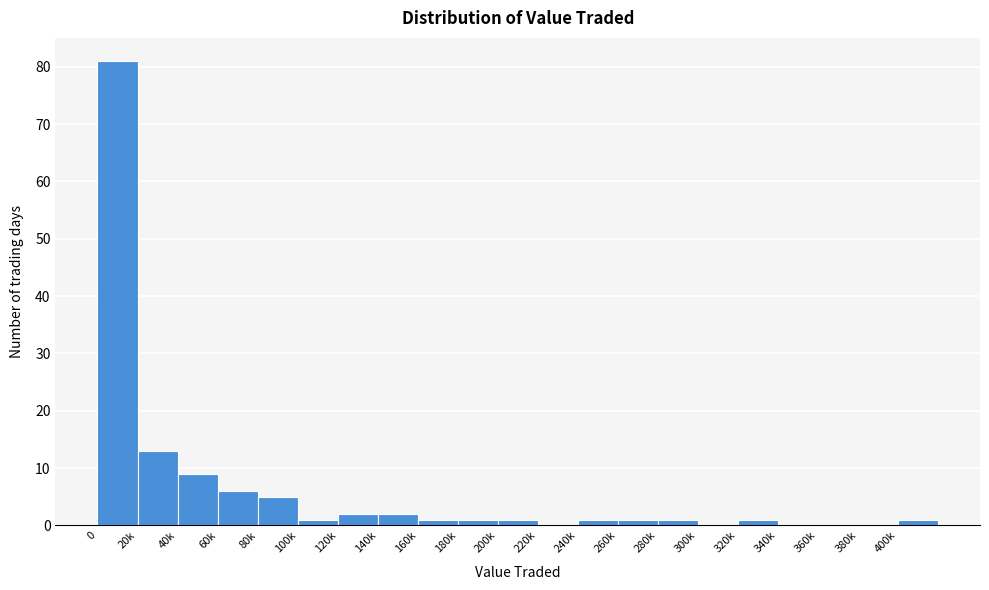

Reading left to right, transcribe all the data shown in this chart.

0=81	20k=13	40k=9	60k=6	80k=5	100k=1	120k=2	140k=2	160k=1	180k=1	200k=1	220k=0	240k=1	260k=1	280k=1	300k=0	320k=1	340k=0	360k=0	380k=0	400k=1